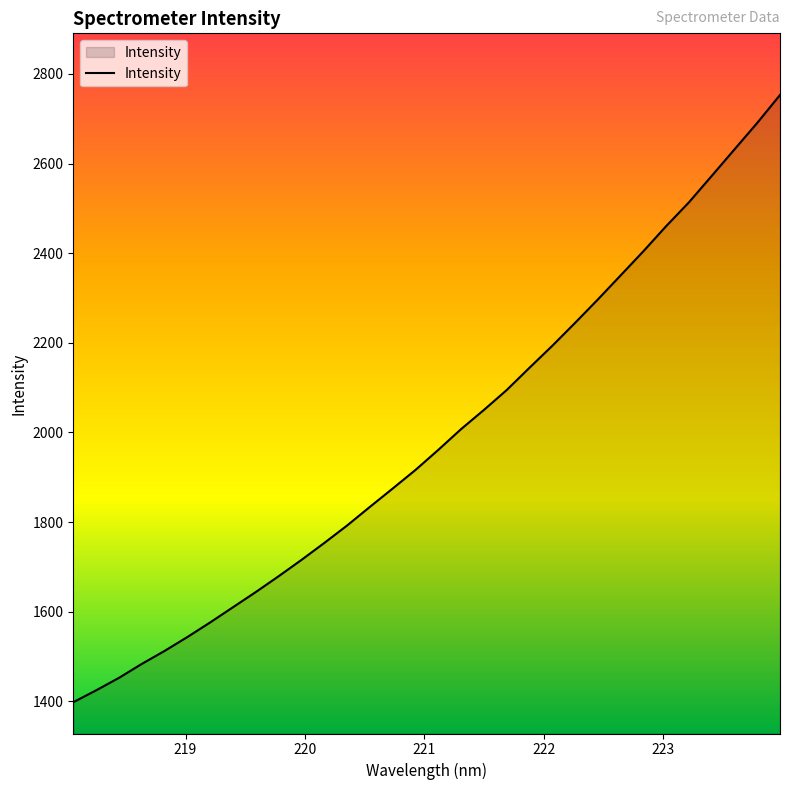

What is the greatest value displayed?

2753.1